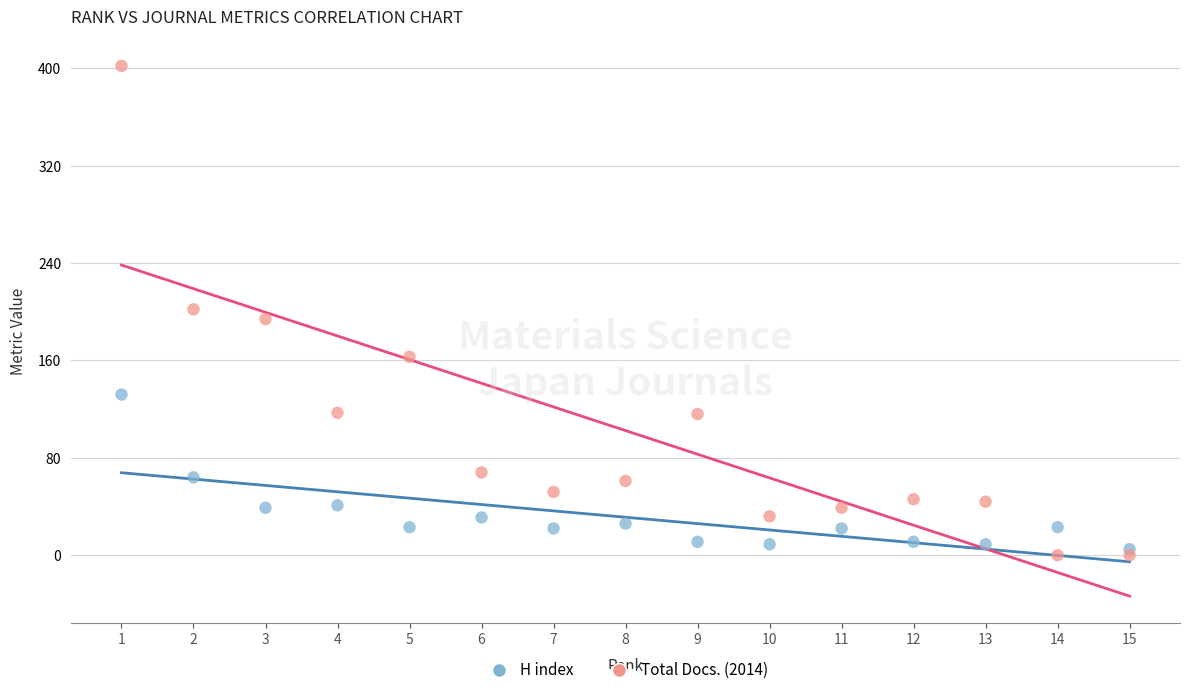

Which series contains the highest Y value?

Total Docs. (2014)